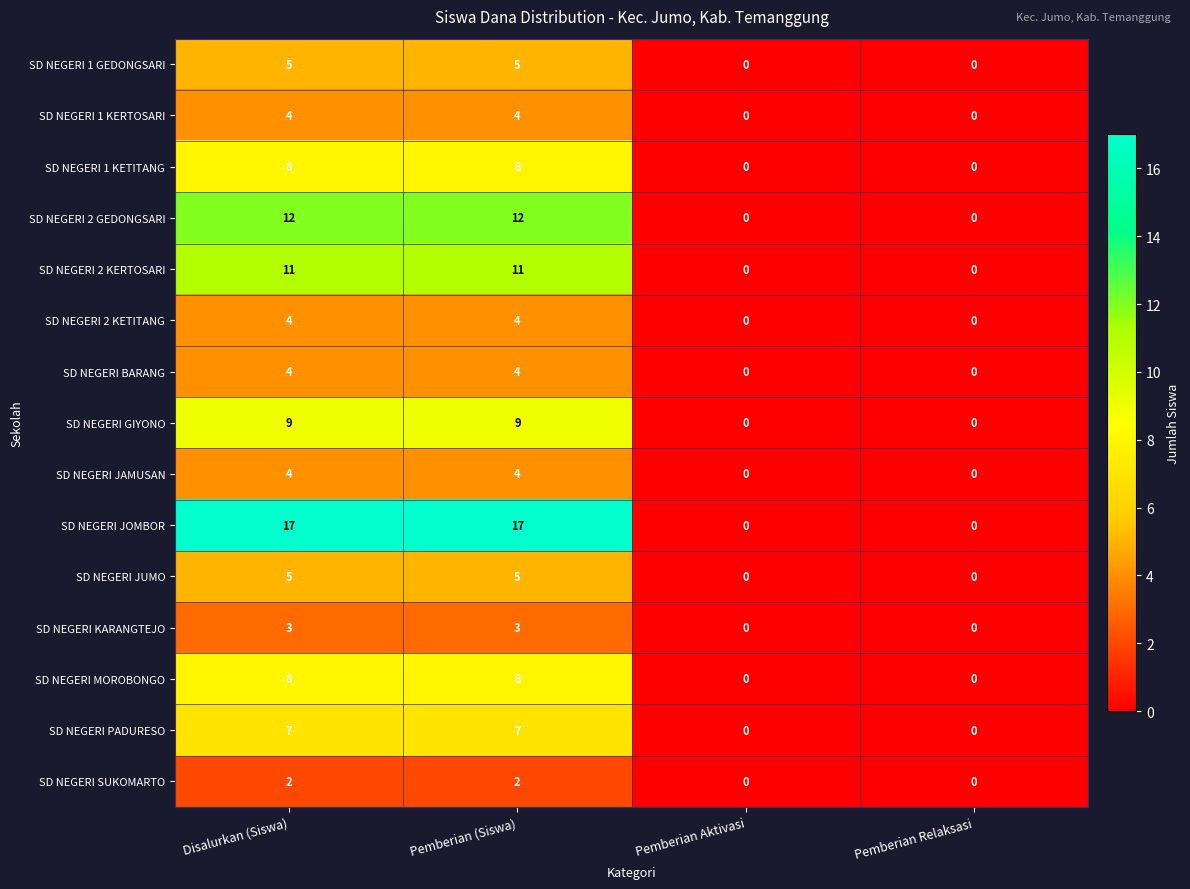

Which series has the widest spread of values?

SD NEGERI JOMBOR